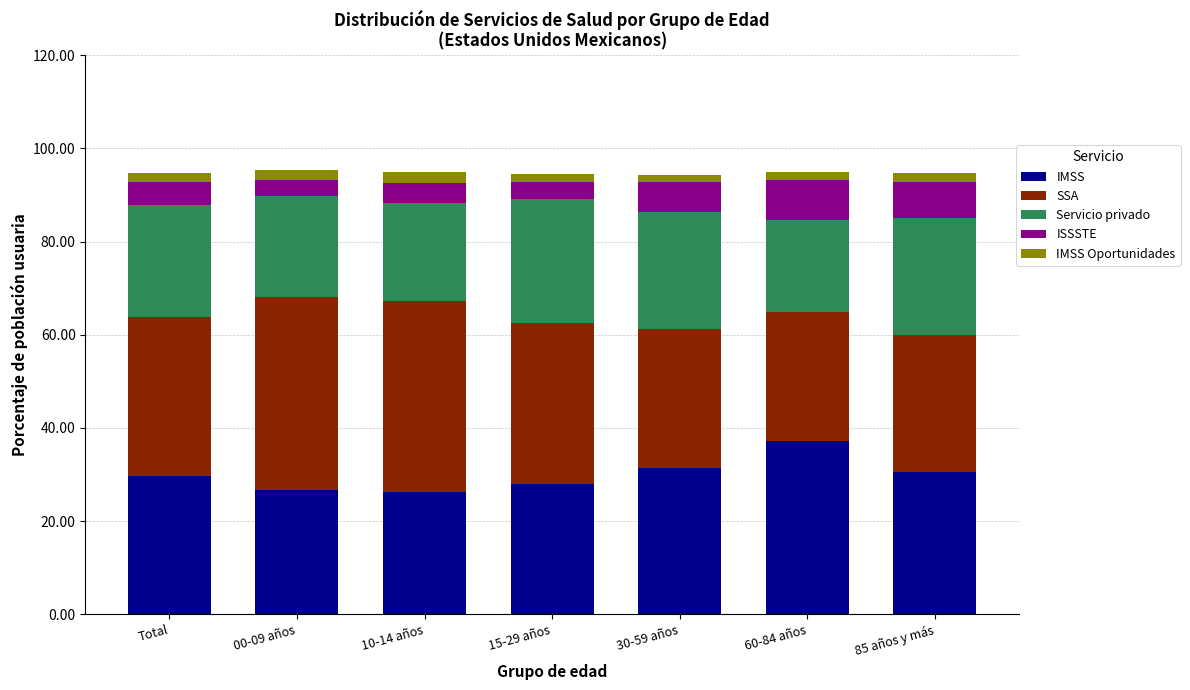

How many bars are there in total?

7